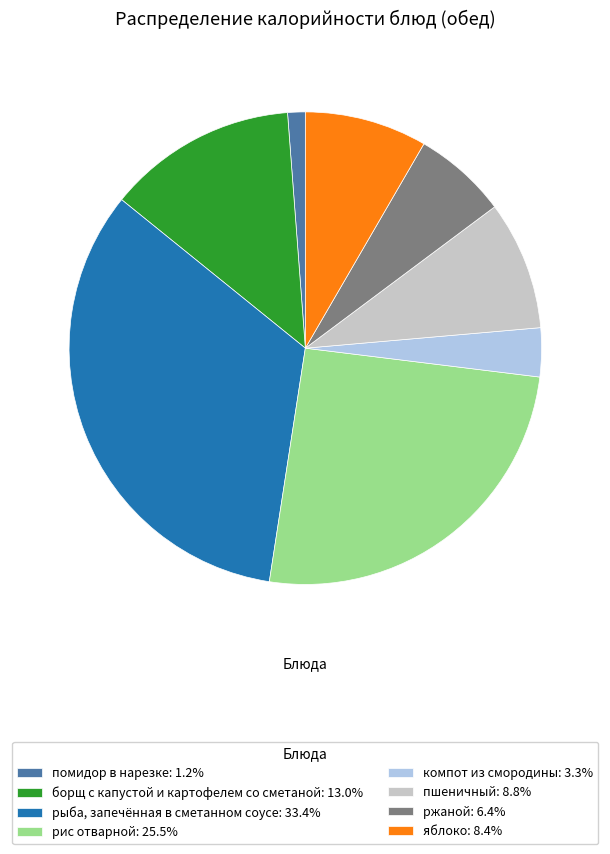

Is there any slice that represents more than half of the pie?

No